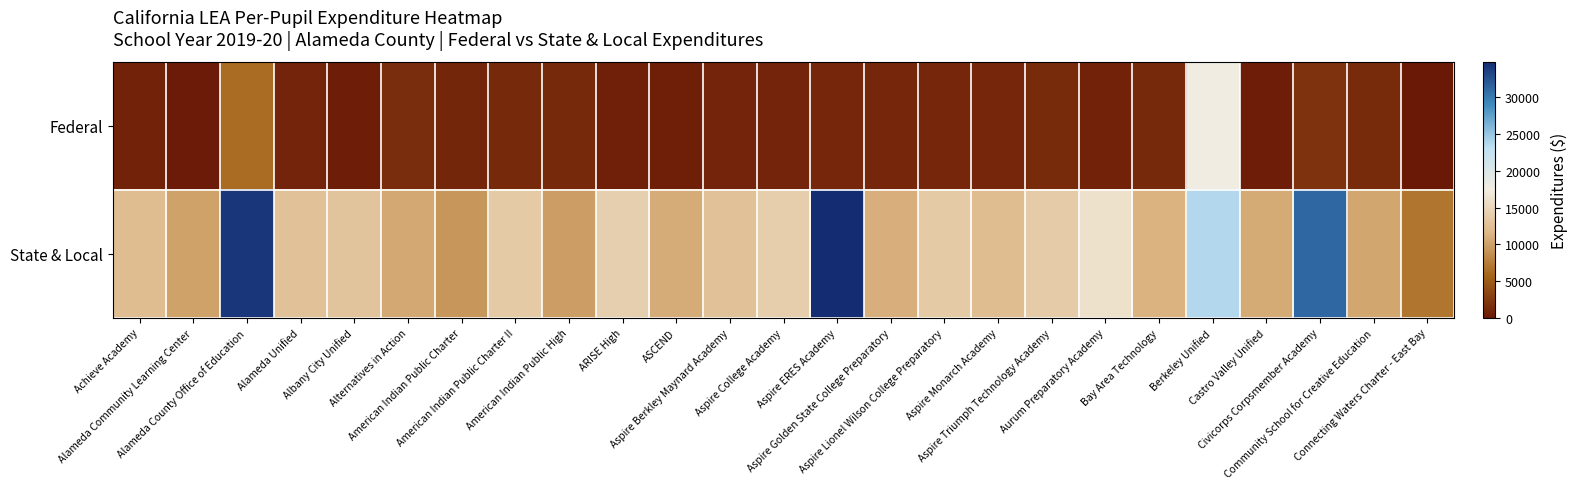

At how many categories does at least one series exceed 8610?

24